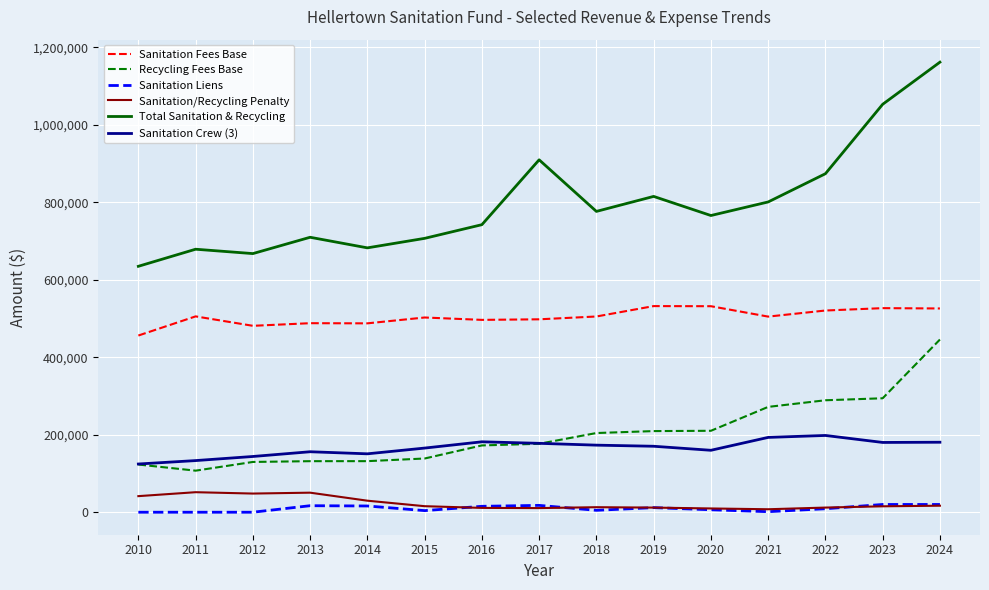

The value of Total Sanitation & Recycling at 2023 is 1053084. True or false?

True